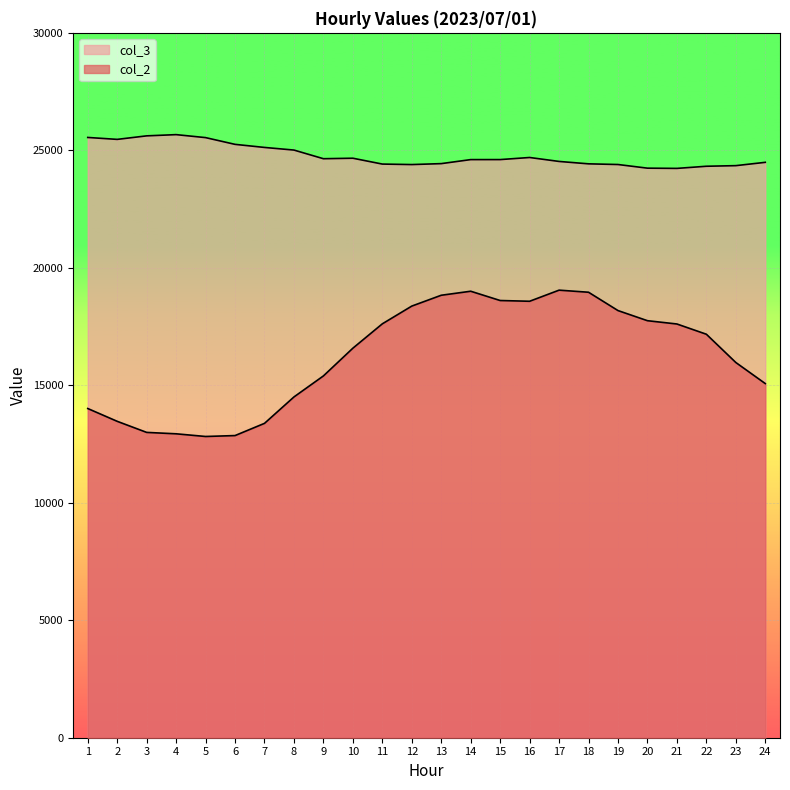

True or false: col_3 and col_2 cross at least once.

False